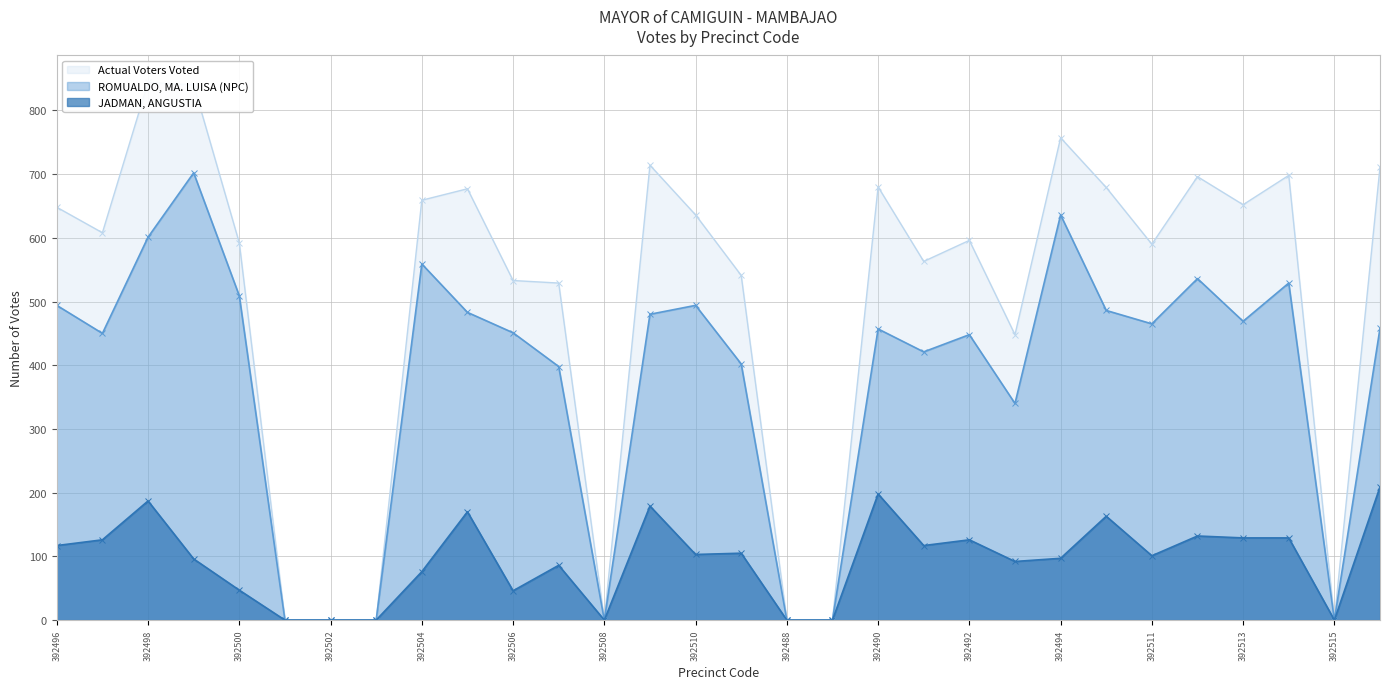

What are all the series names shown in the legend?

ROMUALDO, MA. LUISA (NPC), JADMAN, ANGUSTIA, Actual Voters Voted